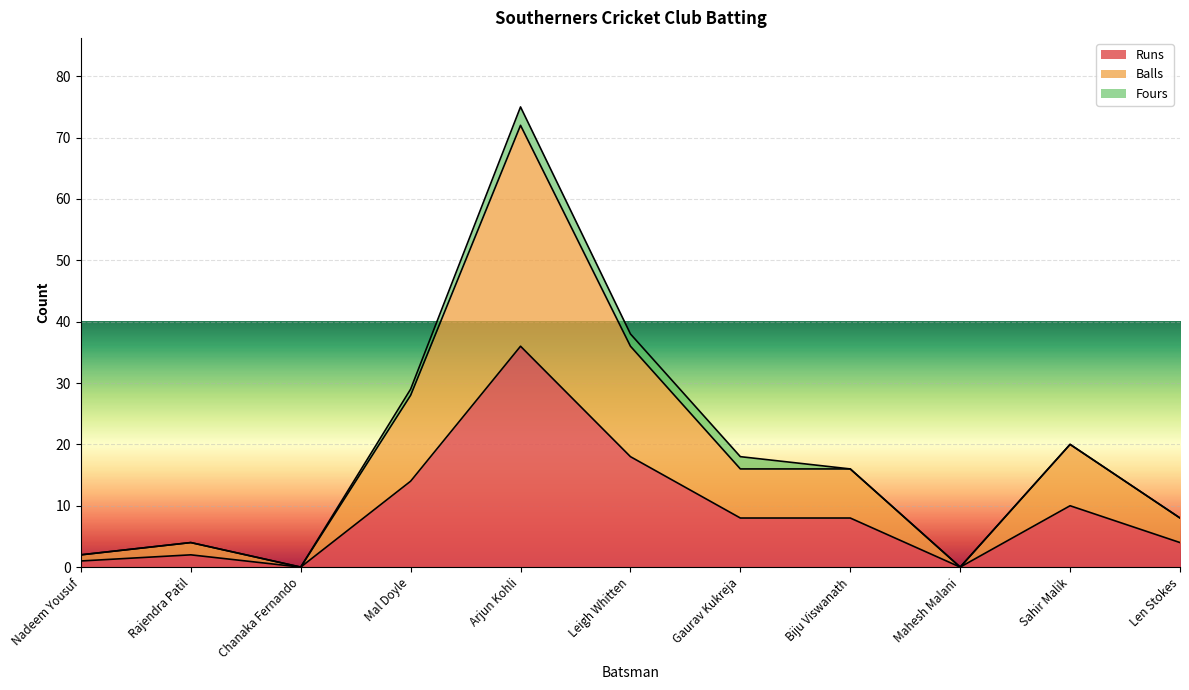

In Balls, how many points are lower than both neighbors (excluding endpoints)?

2